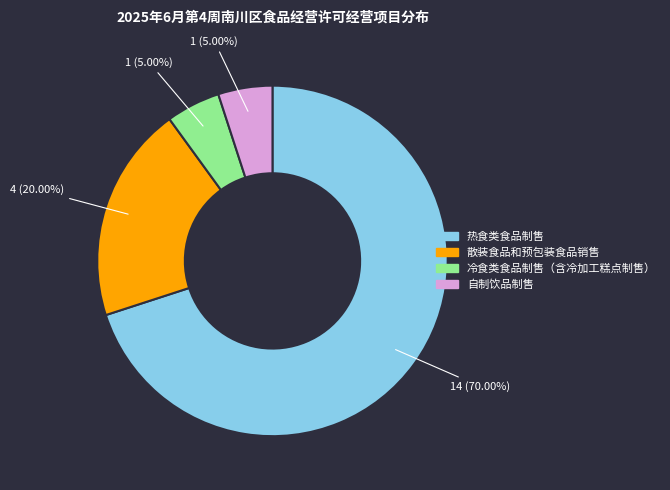

To the nearest percent, what is the combined percentage of 冷食类食品制售（含冷加工糕点制售） and 自制饮品制售?

10%